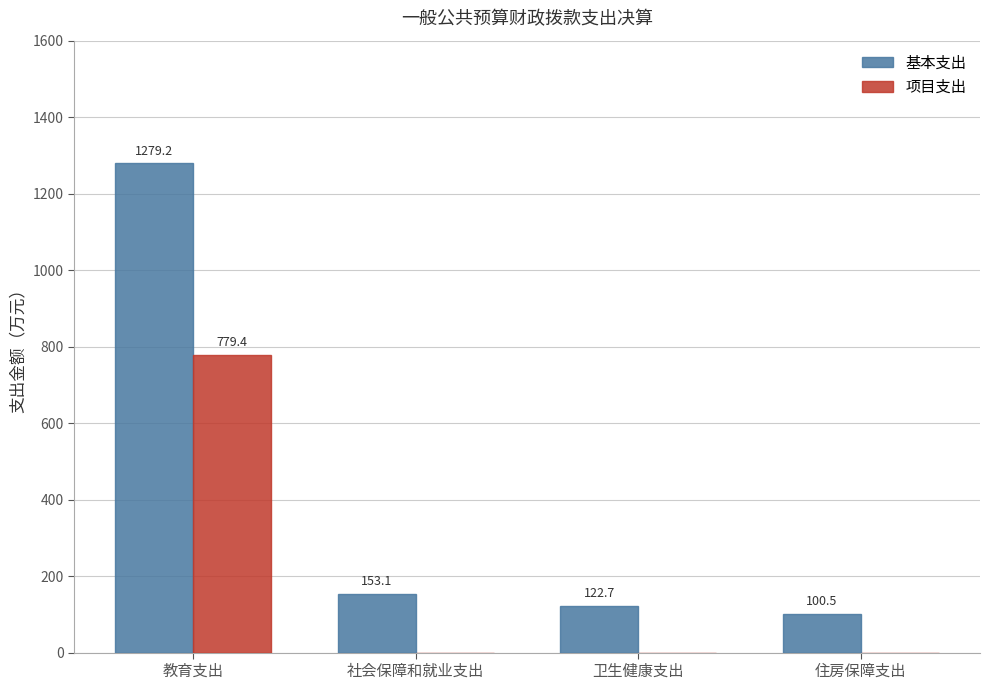

What is the sum of all 基本支出 values?

1655.5